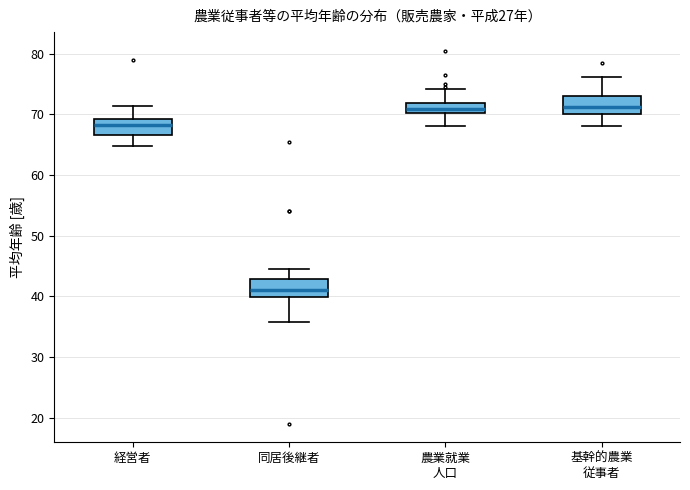

Where does the upper whisker of the box for 農業就業 人口 end on the y-axis? The values are not printed on the chart, so give them approximately, as read against the axis.

74